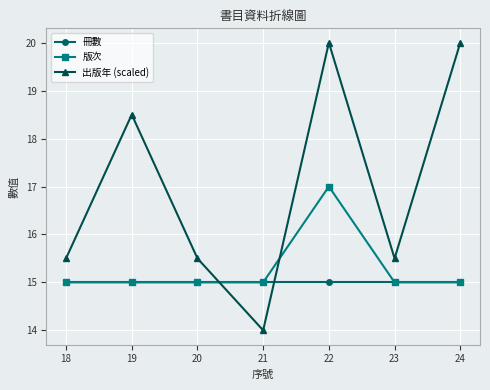

List the series in order of their peak value, lowest first.

冊數, 版次, 出版年 (scaled)